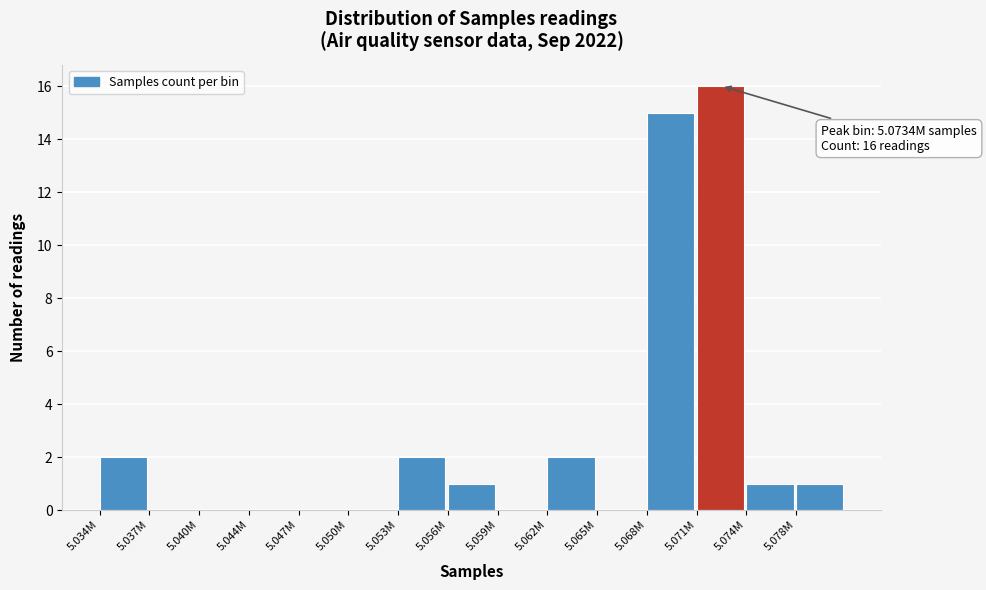

Reading left to right, what are all the values shown in this chart?

5.034M=2	5.037M=0	5.040M=0	5.044M=0	5.047M=0	5.050M=0	5.053M=2	5.056M=1	5.059M=0	5.062M=2	5.065M=0	5.068M=15	5.071M=16	5.074M=1	5.078M=1